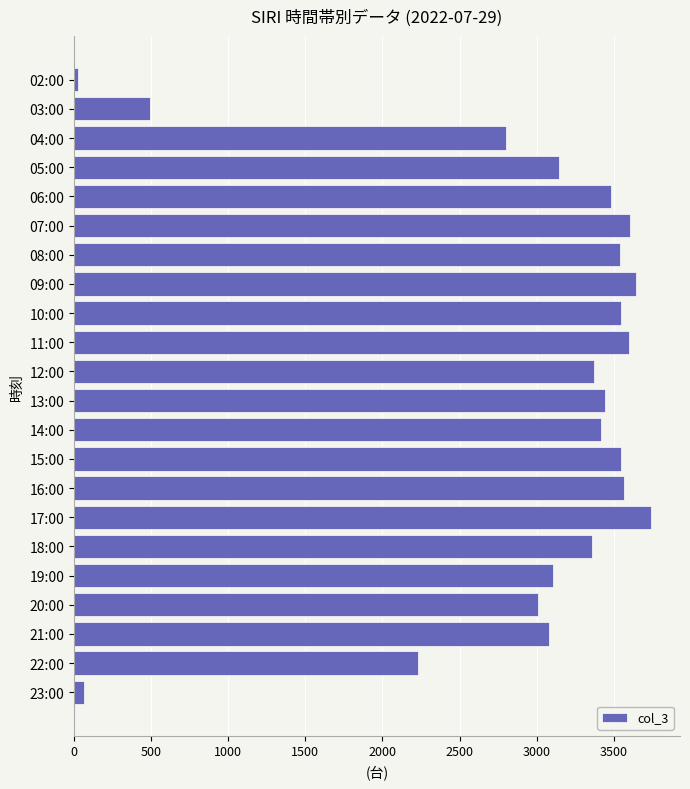

How many series are shown in this chart?

1